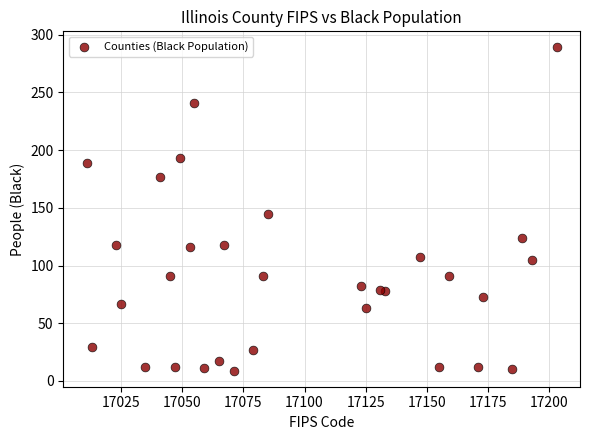

What Y value in the scatter plot is closest to 149?

145